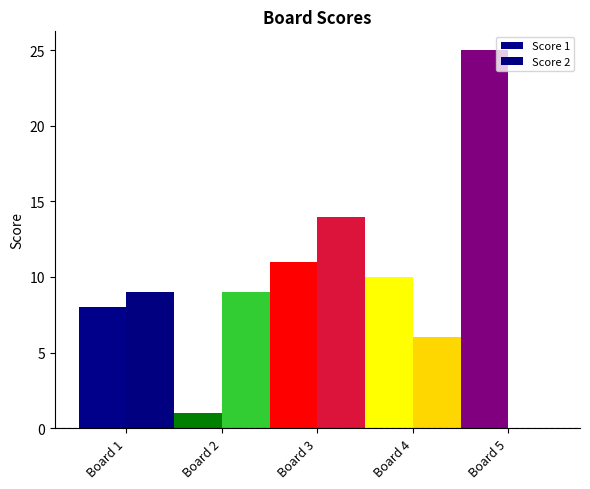

Rank the categories by Score 1 value from lowest to highest.

Board 2, Board 1, Board 4, Board 3, Board 5